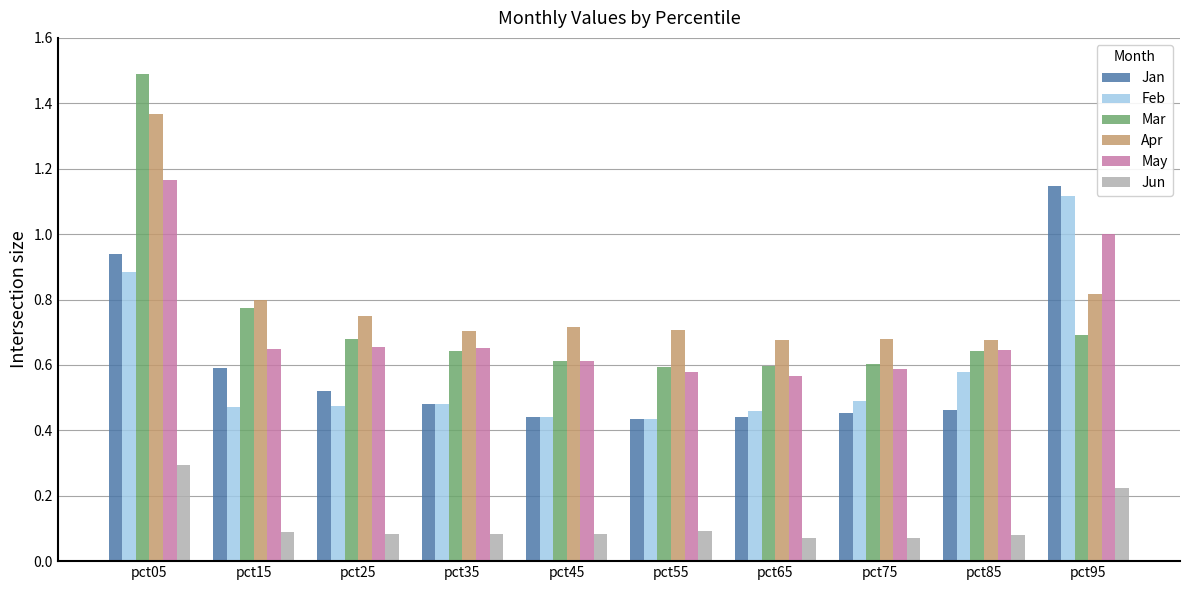

What is the sum of the Jun values at pct45 and pct95?

0.3